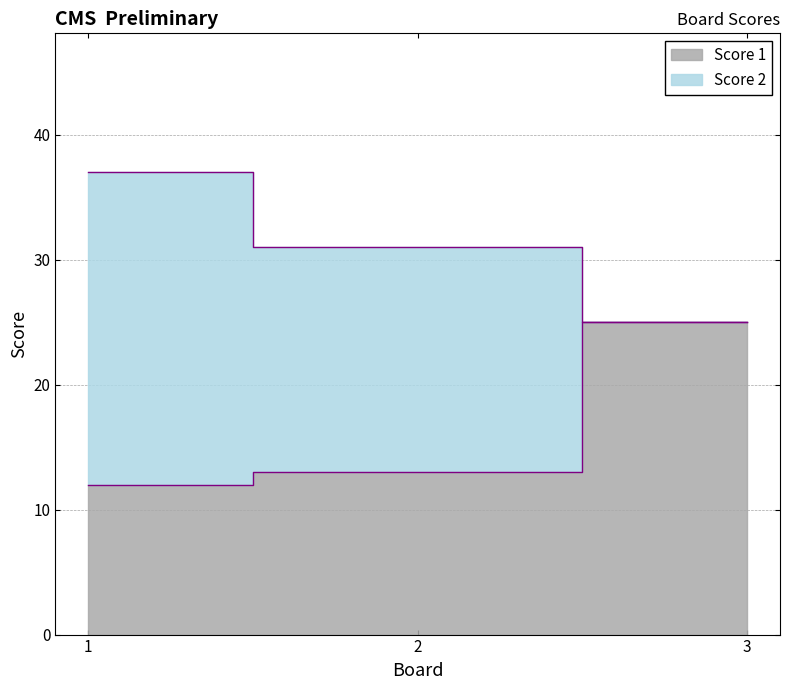

The chart shows a value of 13 at 2. True or false?

True